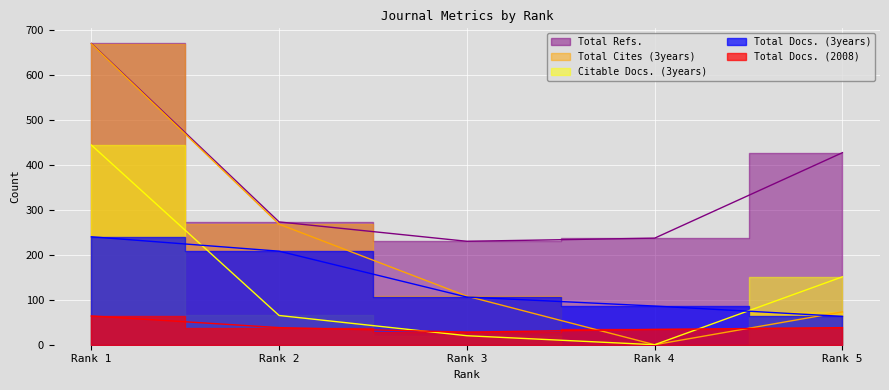

At which category does Total Docs. (2008) reach its first local valley?

Rank 3